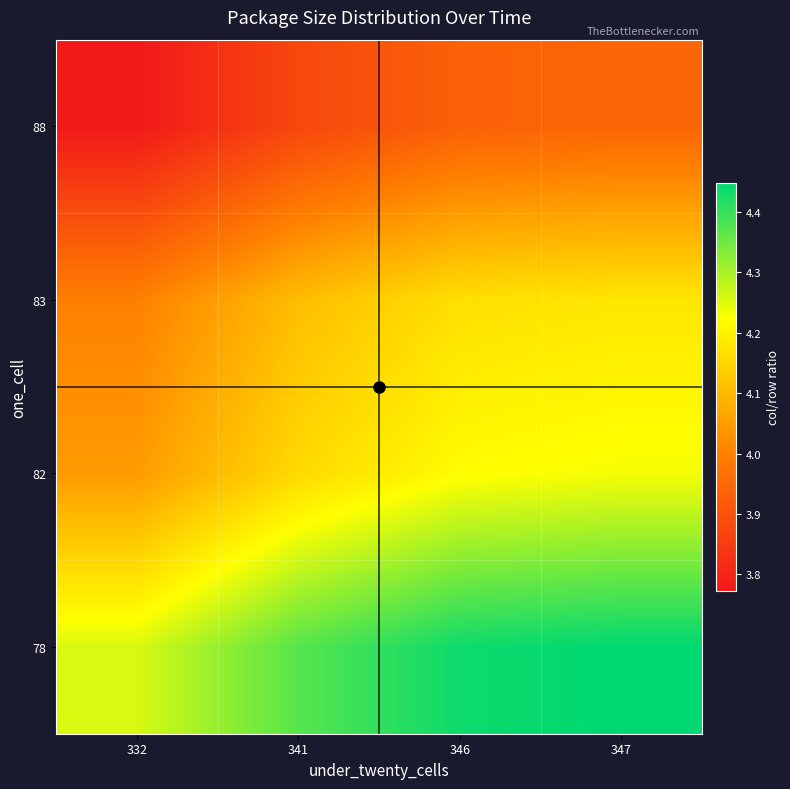

At how many categories does at least one series exceed 4?

4